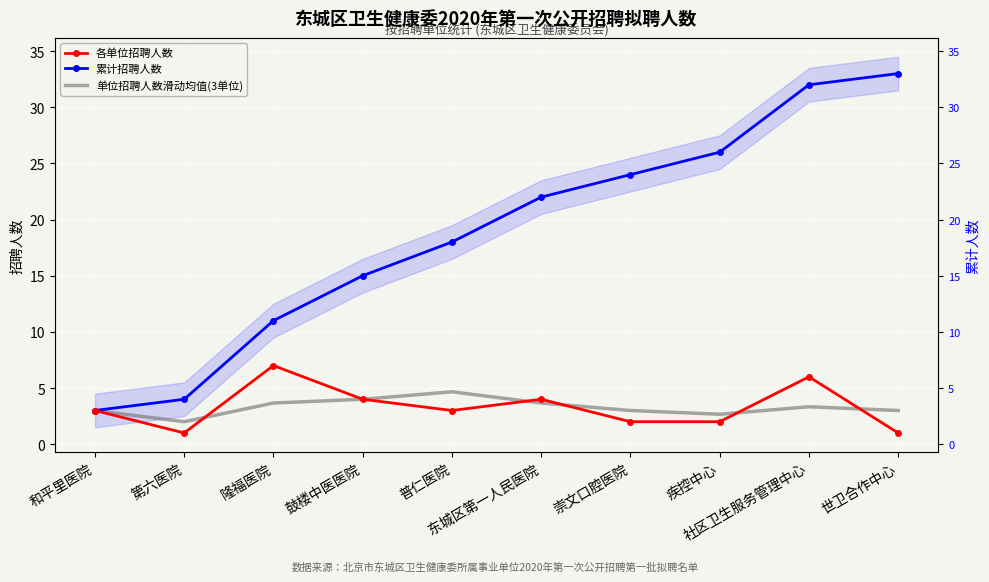

Is the value of 各单位招聘人数 at 社区卫生服务管理中心 greater than the value of 单位招聘人数滑动均值(3单位) at 东城区第一人民医院?

Yes